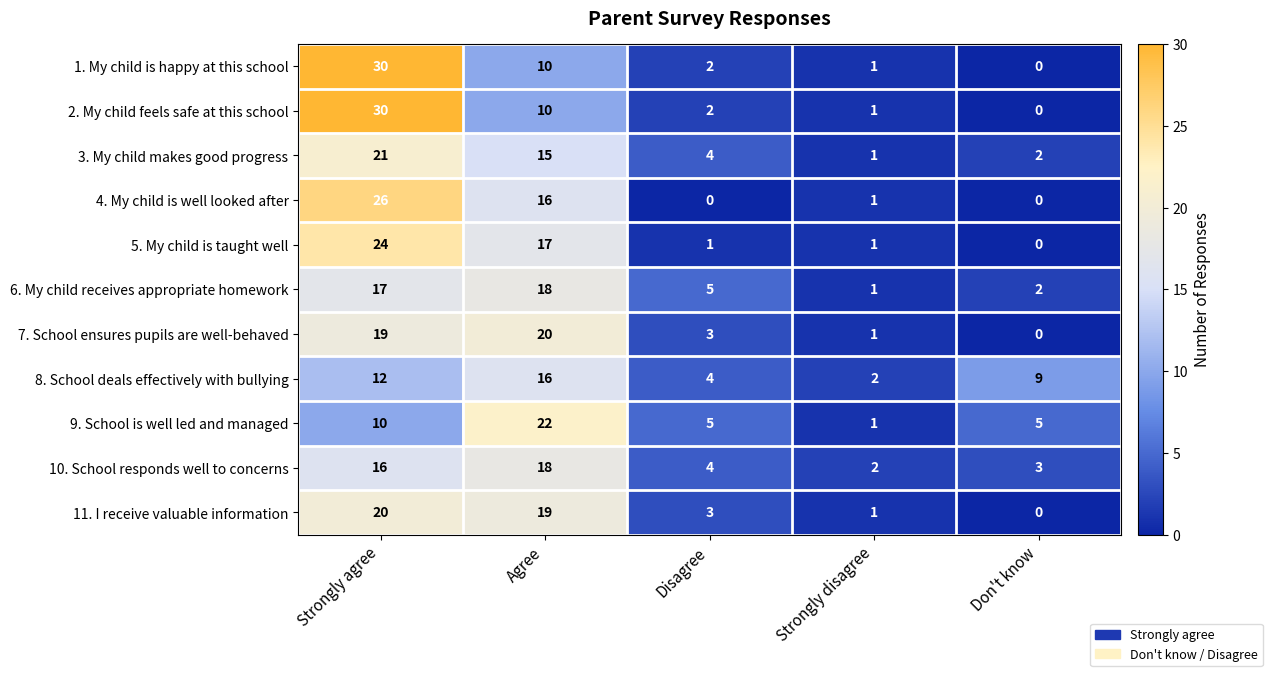

What is the average value of the 3. My child makes good progress series?

9